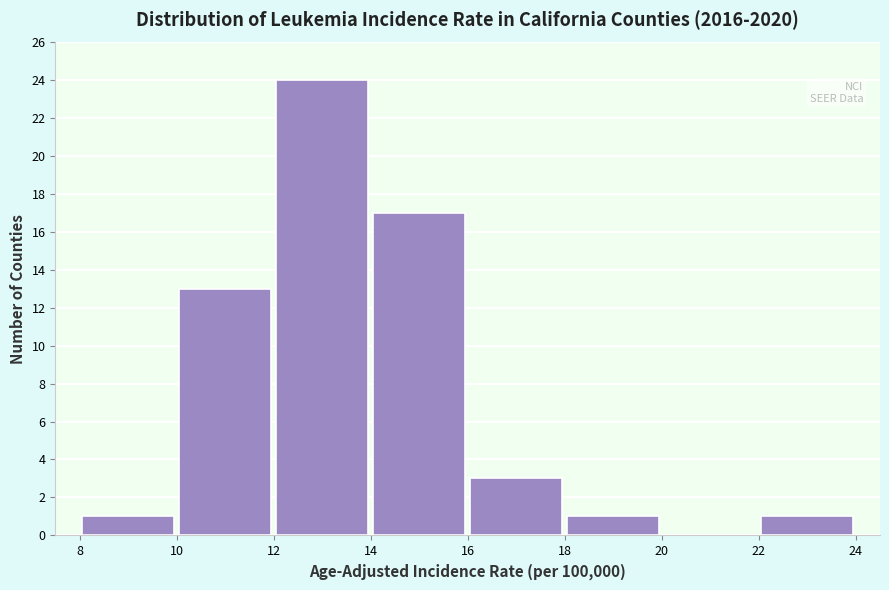

Reading left to right, list every bar in this chart as the range it spans on the x-axis followed by its height. The values are not printed on the chart, so give them approximately, as read against the axis.

8 to 10: 1
10 to 12: 13
12 to 14: 24
14 to 16: 17
16 to 18: 3
18 to 20: 1
20 to 22: 0
22 to 24: 1